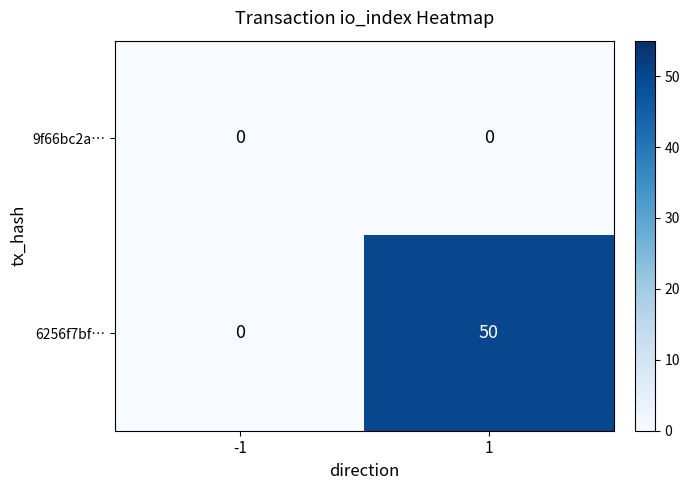

At 1, list the series in order from largest to smallest.

6256f7bf…, 9f66bc2a…